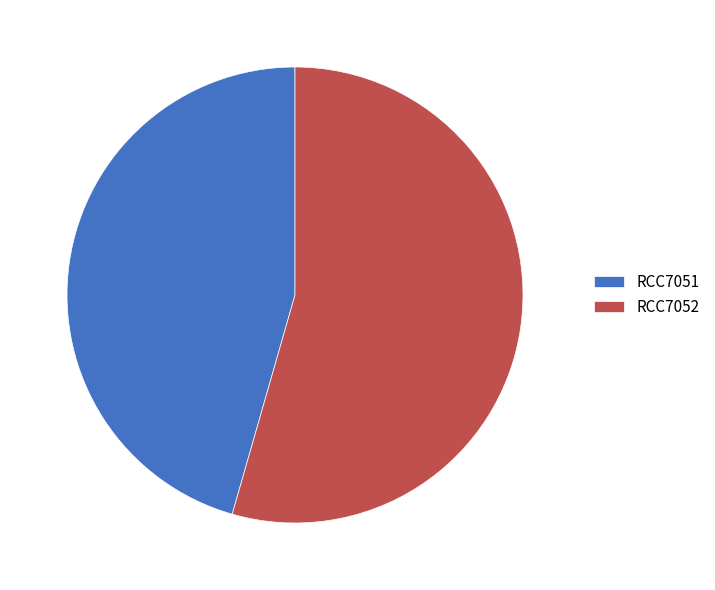

True or false: RCC7052 accounts for 54% of the total.

True